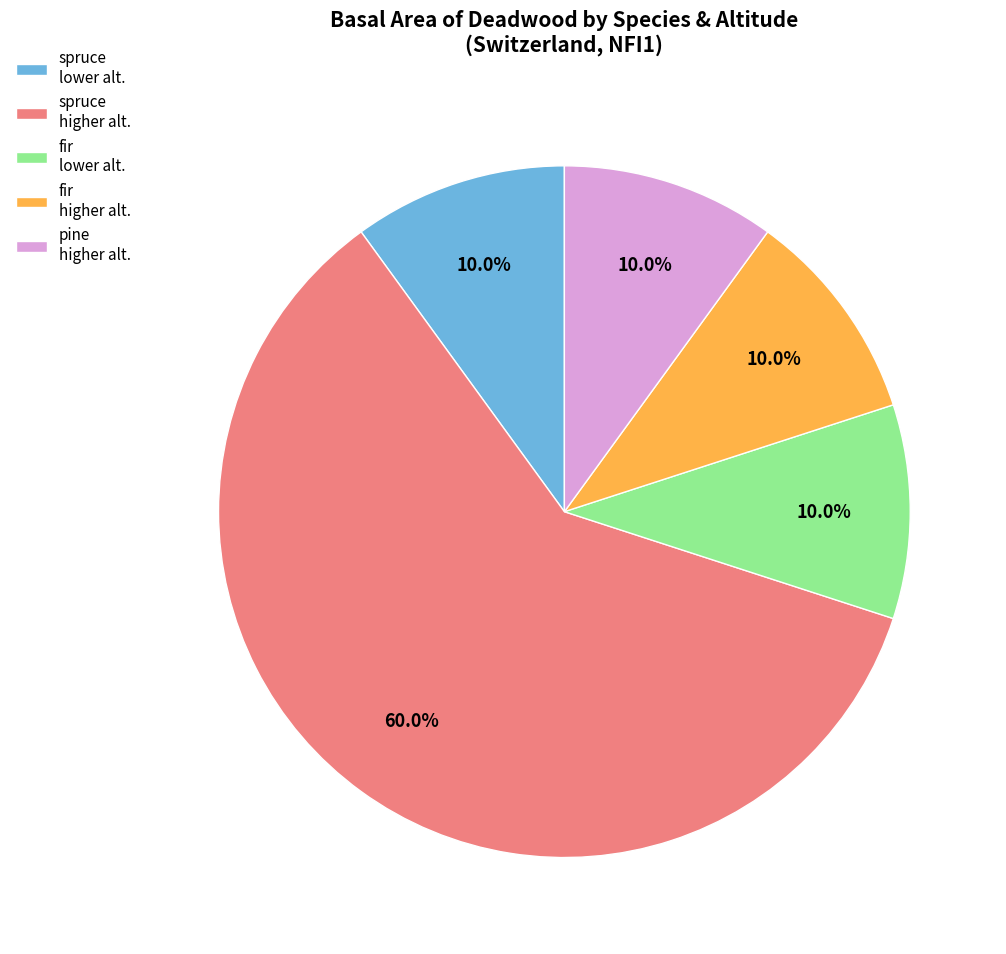

What is the largest slice in the pie chart?

spruce higher alt.